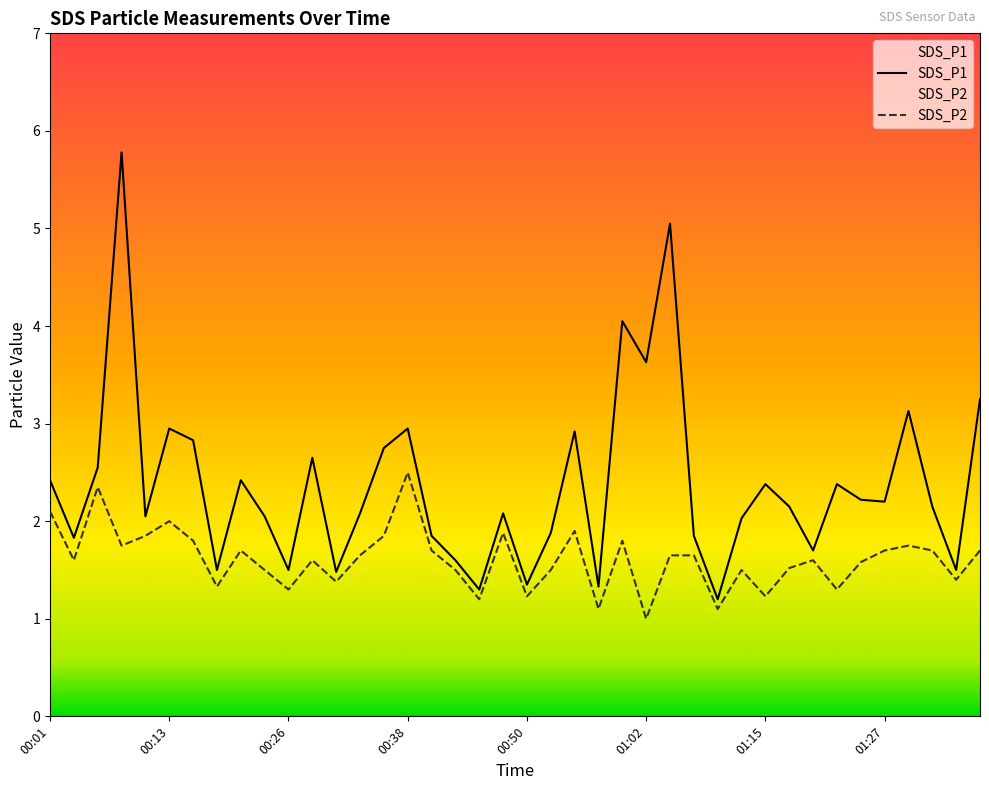

Which series changed the most between 00:06 and 01:10?

SDS_P1